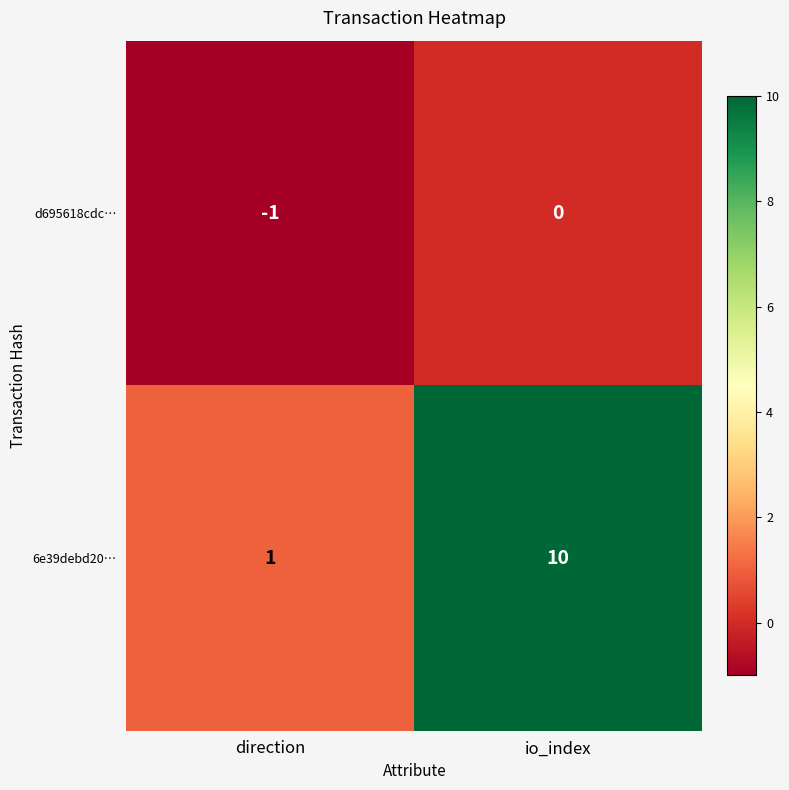

The value of 6e39debd20… at io_index is 5. True or false?

False